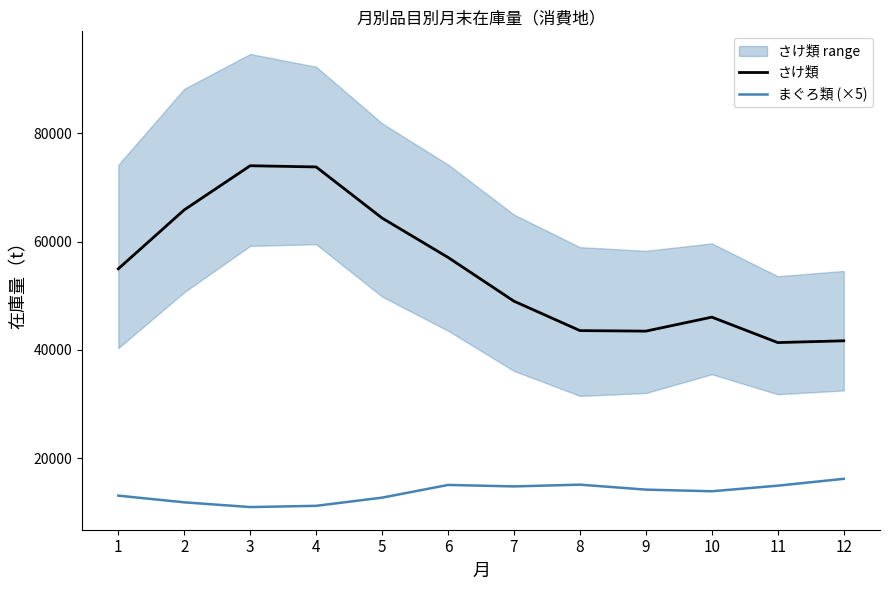

What value does the さけ類 series have at 11, to the nearest 50?

41350